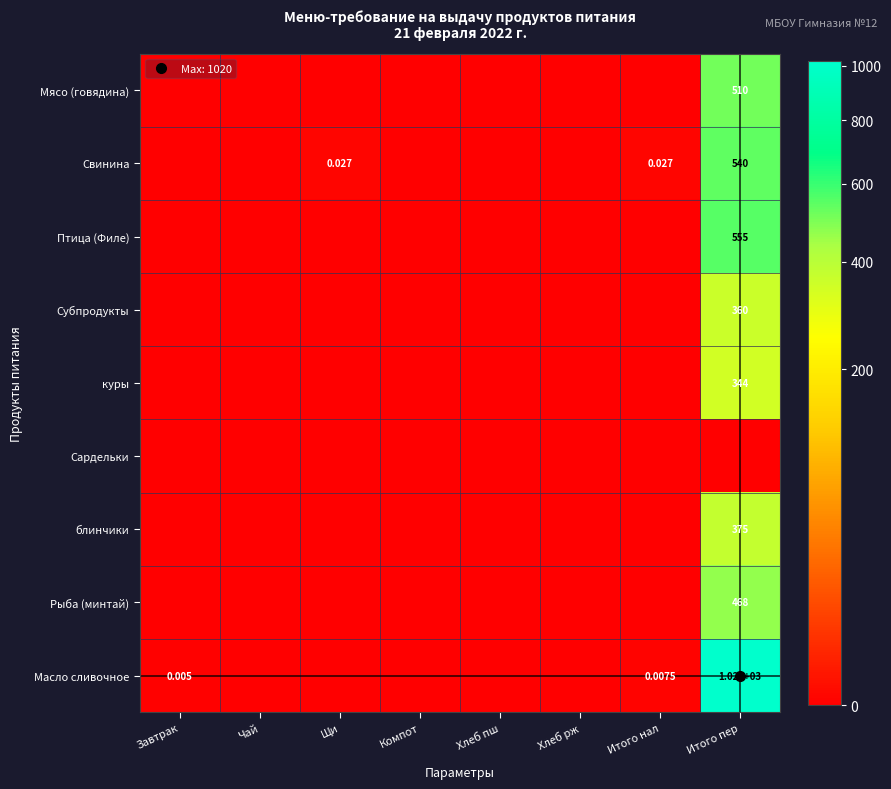

What is the difference between the maximum and minimum values in the Птица (Филе) series?

555.0